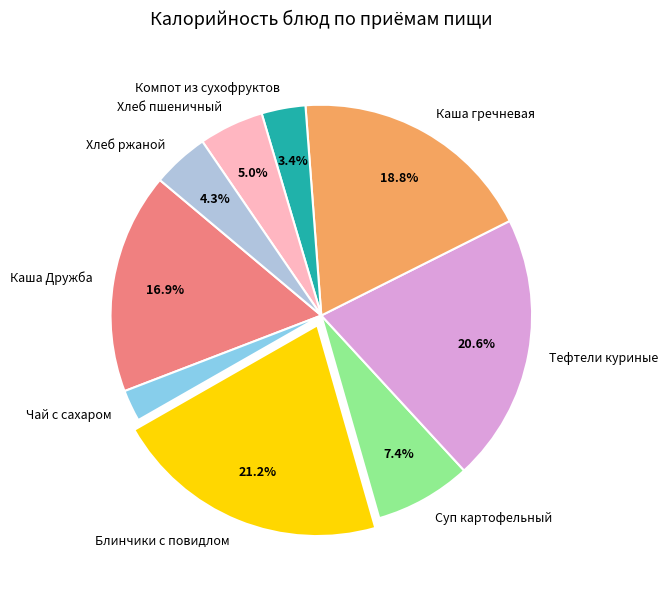

How many segments does this pie chart have?

9